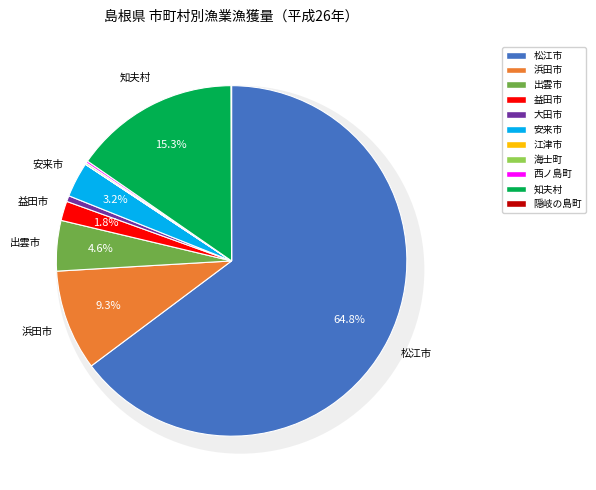

Which slice represents more than half of the pie?

松江市